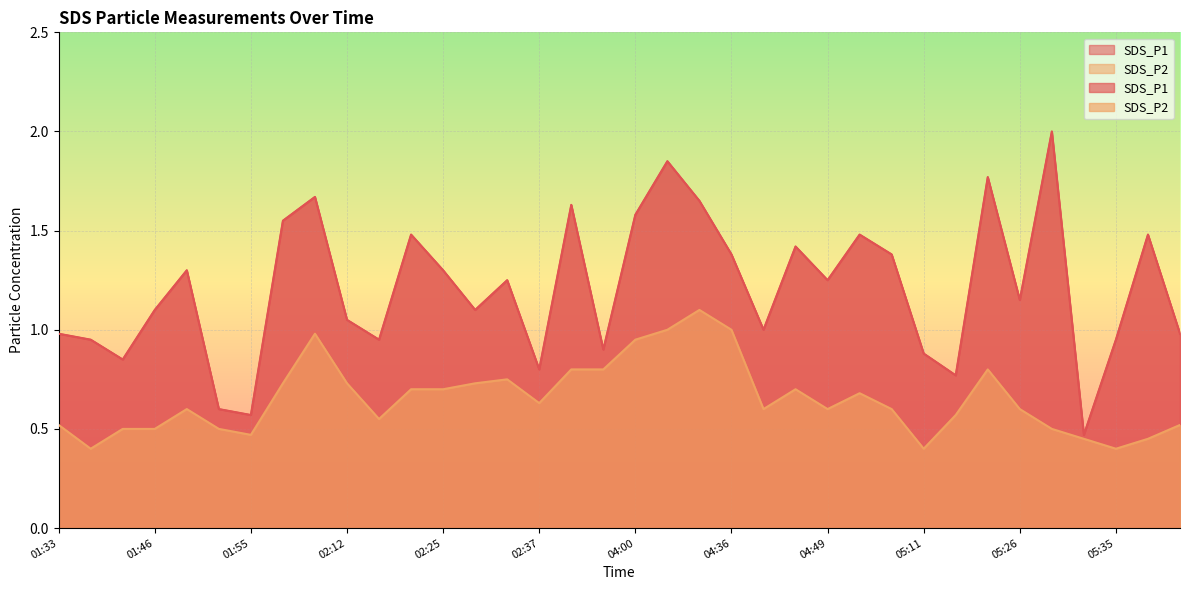

True or false: SDS_P2 and SDS_P1 intersect in this chart.

False